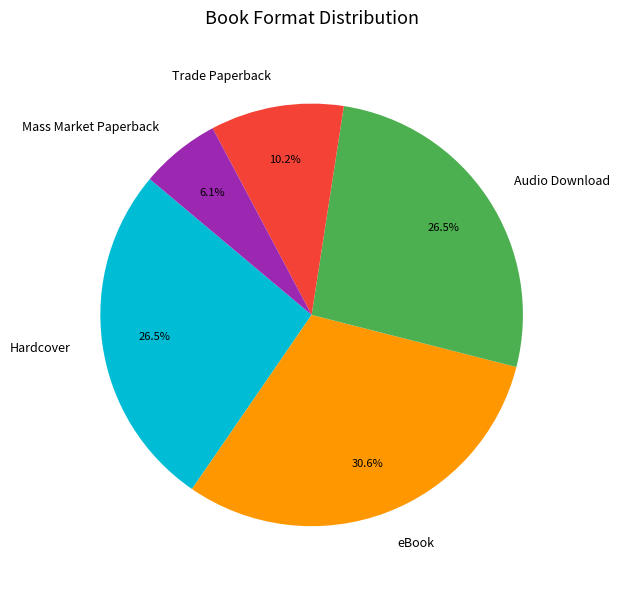

Combined, do Hardcover and Audio Download account for over 50%?

Yes